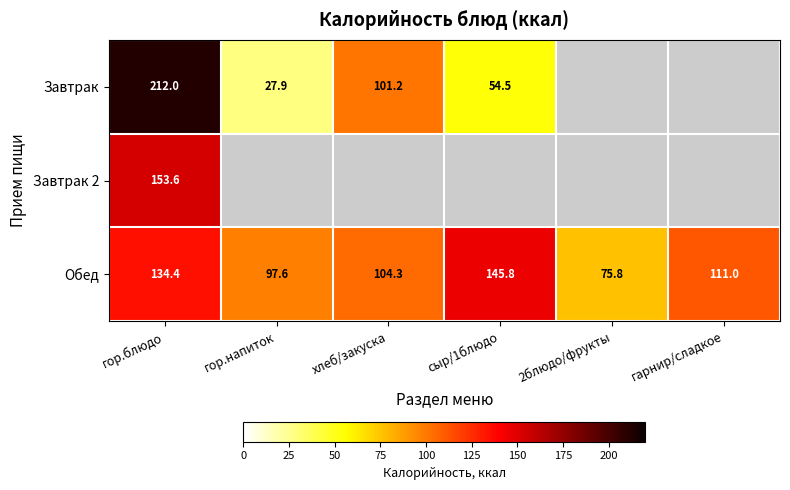

At how many categories does at least one series exceed 91?

5